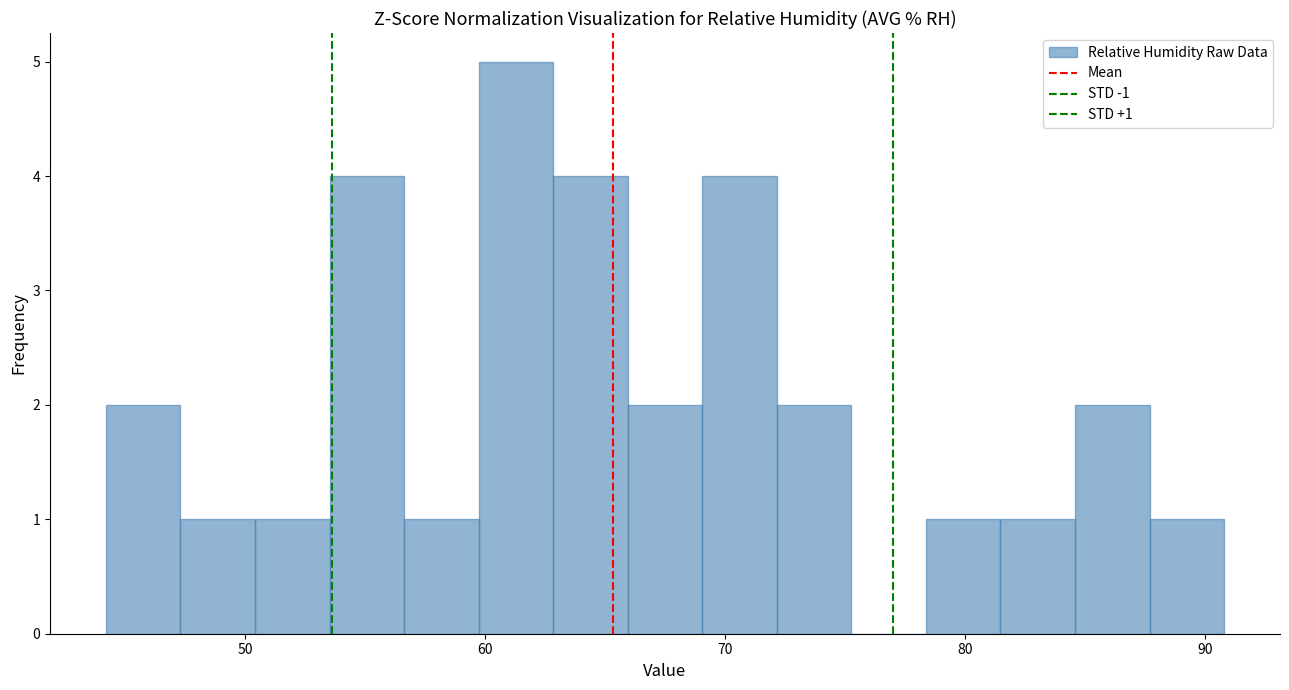

Around what value on the x-axis is the tallest bar? Give the approximate position of its centre, as read against the axis.

61